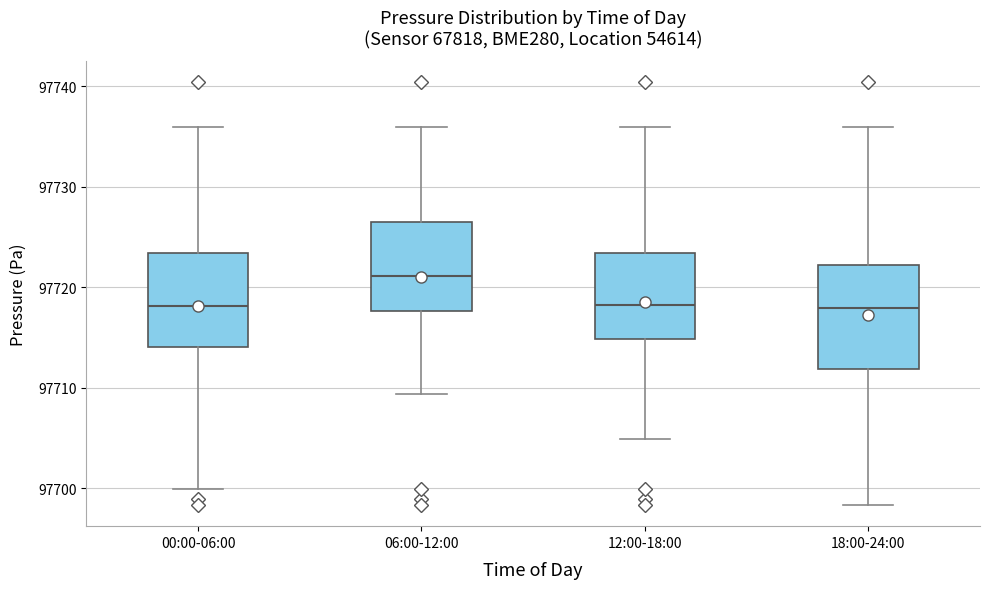

Reading left to right, read every box against the y-axis: the position of its median line, the range the box covers, and the ends of its whiskers. The values are not printed on the chart, so give them approximately, as read against the axis.

00:00-06:00: median 97718, box 97714 to 97723, whiskers 97700 to 97736
06:00-12:00: median 97721, box 97718 to 97726, whiskers 97709 to 97736
12:00-18:00: median 97718, box 97715 to 97723, whiskers 97705 to 97736
18:00-24:00: median 97718, box 97712 to 97722, whiskers 97698 to 97736